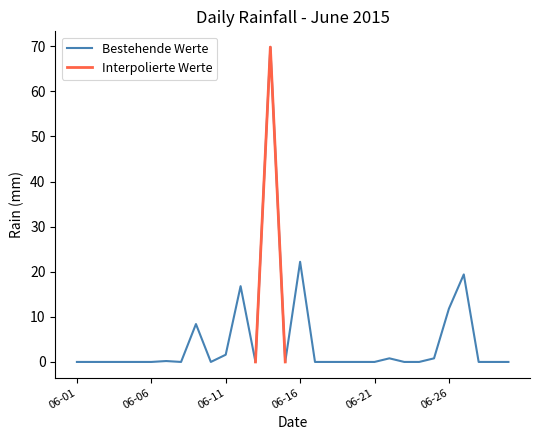

What is the highest value of the Bestehende Werte series?

69.8